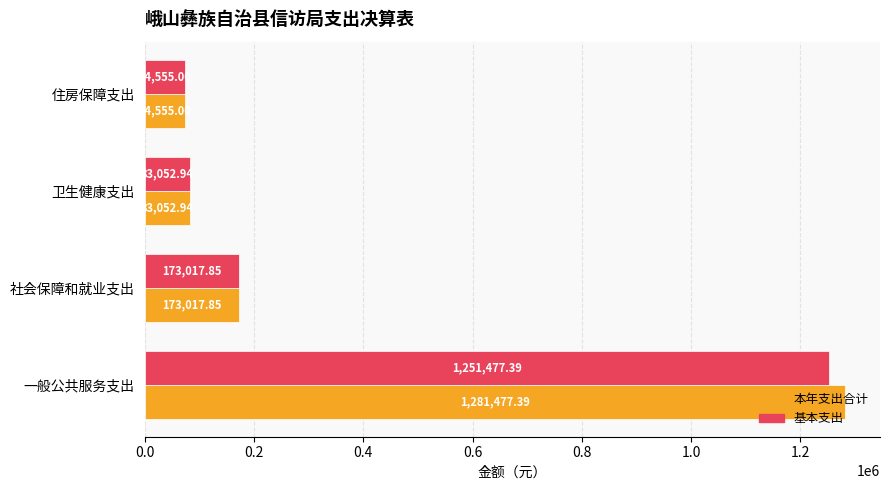

What is the sum of all 本年支出合计 values?

1612103.2